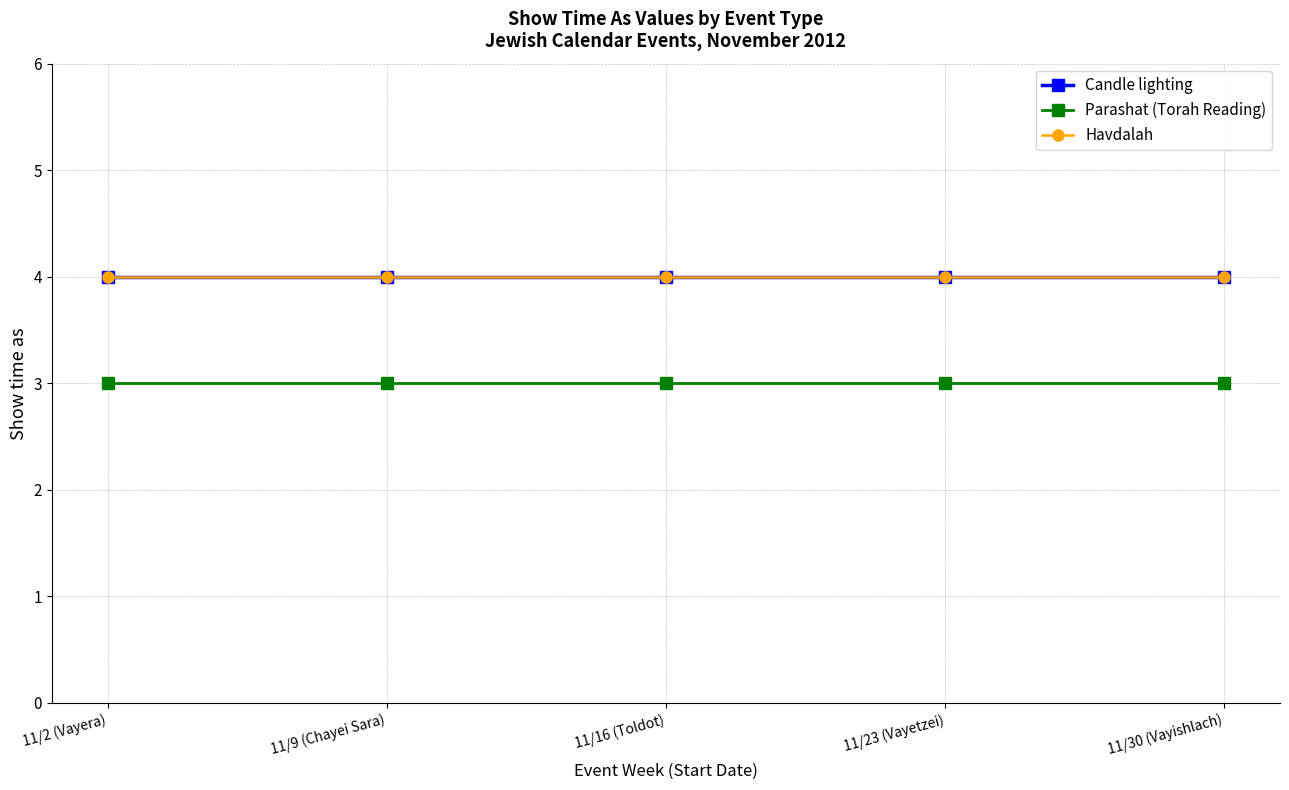

Rank the series by their maximum value, from highest to lowest.

Candle lighting, Havdalah, Parashat (Torah Reading)